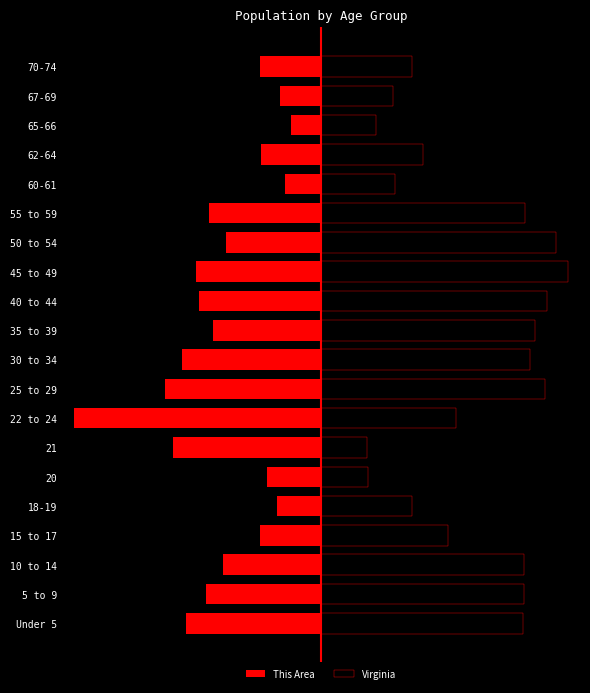

True or false: Virginia has a value of 127279.8 at 10 to 14.

False